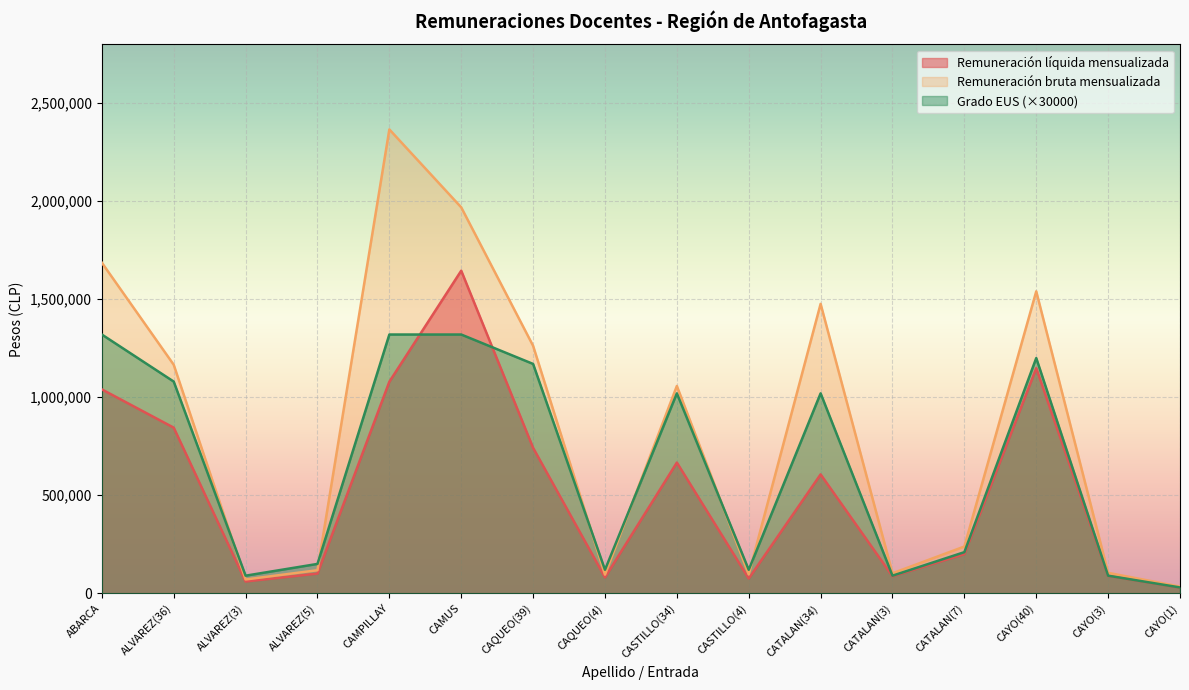

Which label corresponds to the smallest value in the chart?

CAYO(1)